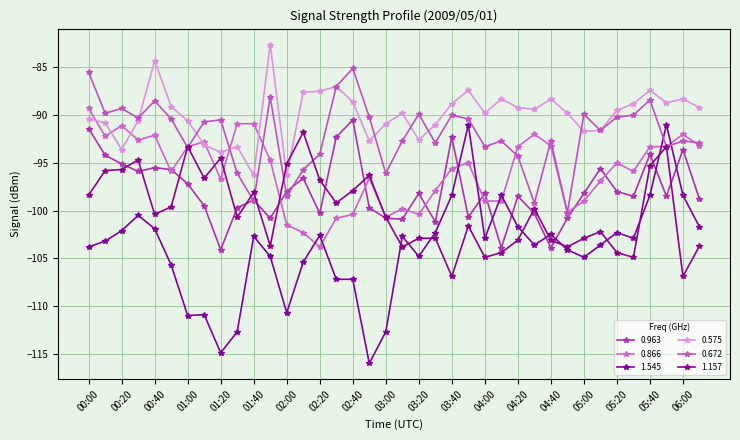

Is this an area chart (filled region under the line)?

No